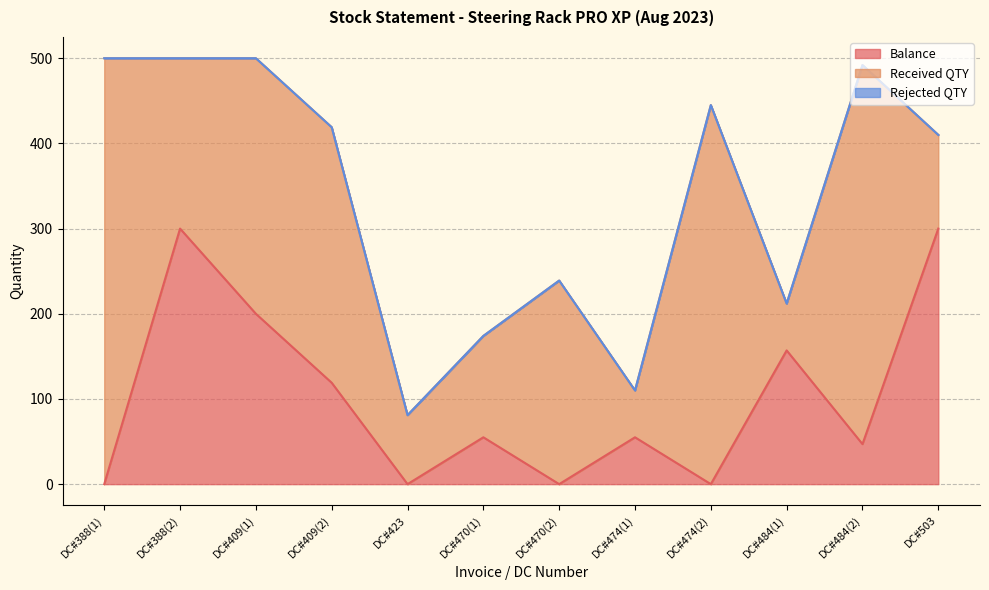

What is the difference between the maximum and minimum values in the Received QTY series?

445